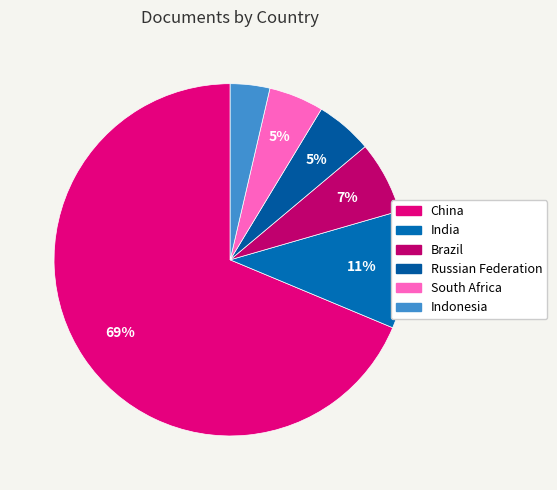

How many segments does this pie chart have?

6